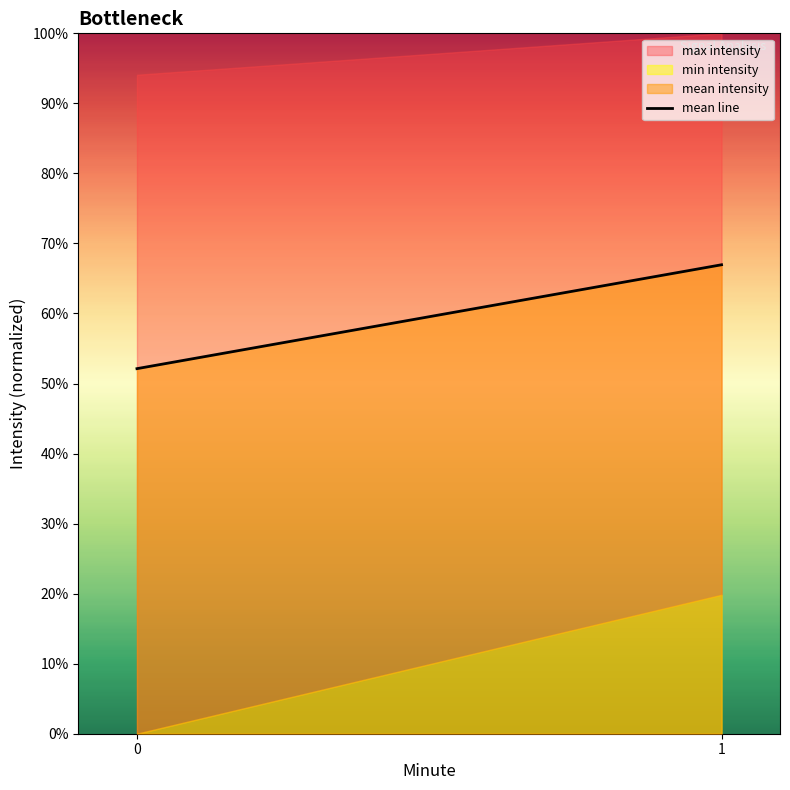

What is the ratio of the value at 0 to the value at 1?

0.8